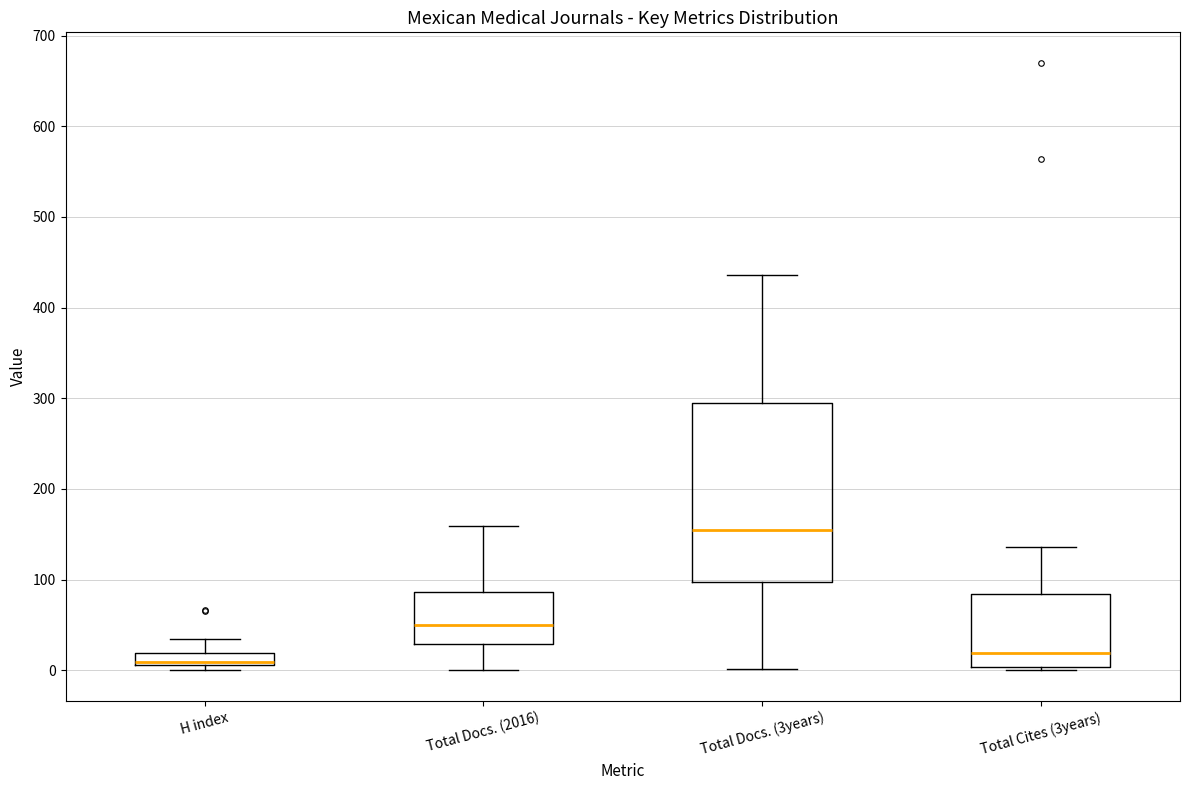

Where is the upper edge of the box for H index on the y-axis? The values are not printed on the chart, so give them approximately, as read against the axis.

20